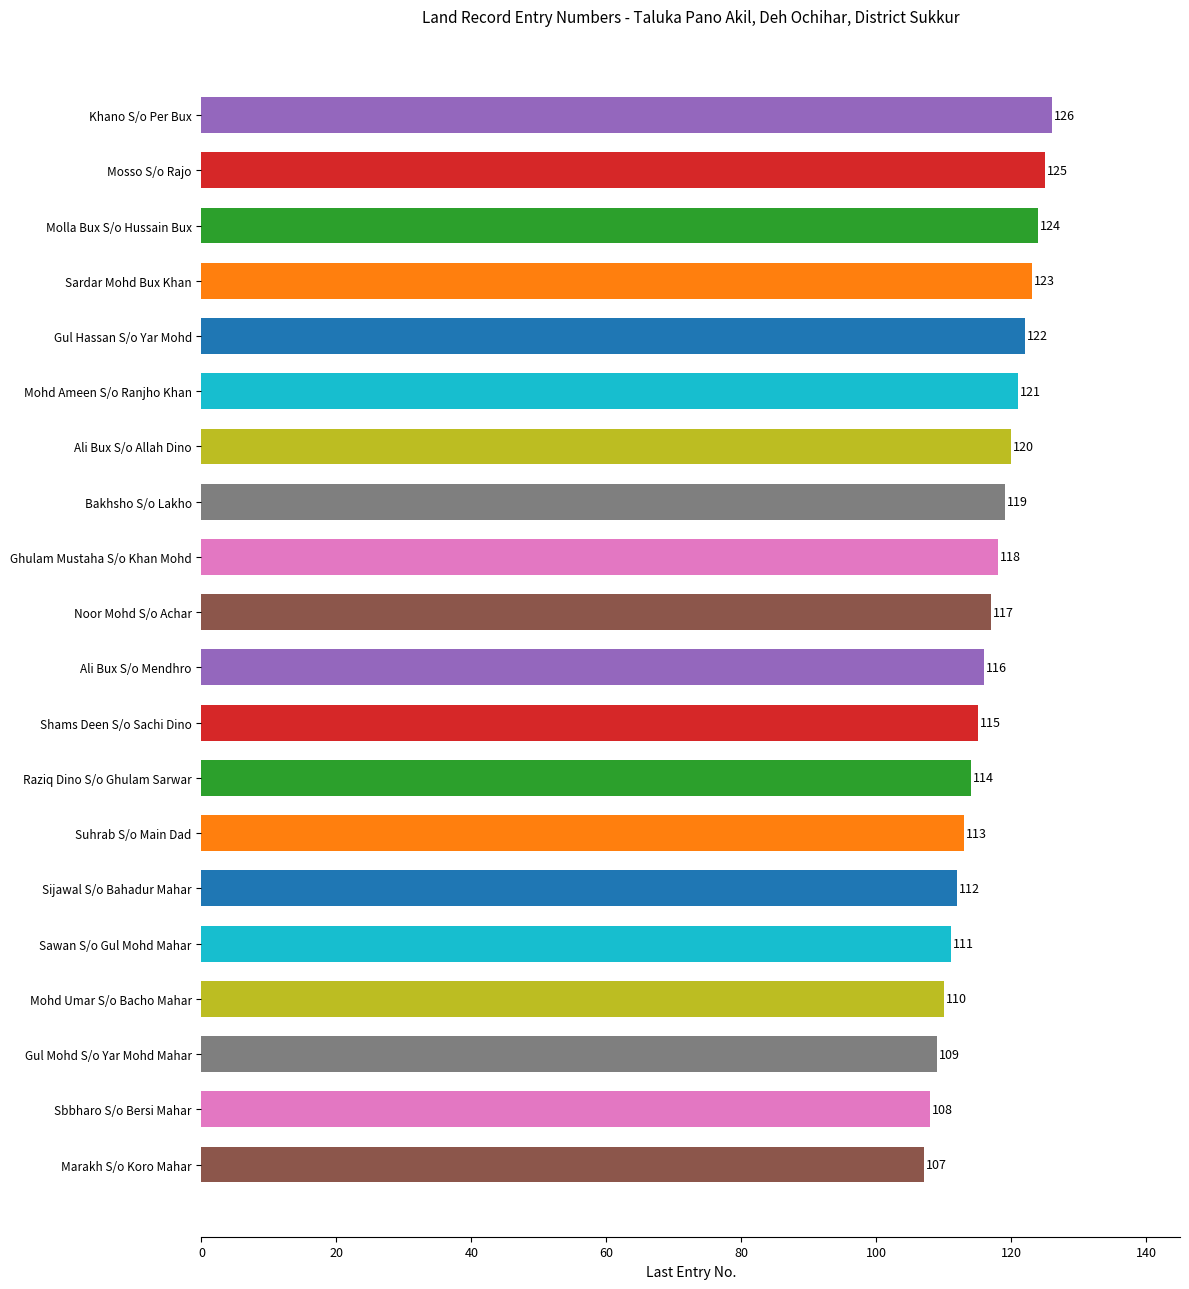

Rank the categories by value from highest to lowest.

Khano S/o Per Bux, Mosso S/o Rajo, Molla Bux S/o Hussain Bux, Sardar Mohd Bux Khan, Gul Hassan S/o Yar Mohd, Mohd Ameen S/o Ranjho Khan, Ali Bux S/o Allah Dino, Bakhsho S/o Lakho, Ghulam Mustaha S/o Khan Mohd, Noor Mohd S/o Achar, Ali Bux S/o Mendhro, Shams Deen S/o Sachi Dino, Raziq Dino S/o Ghulam Sarwar, Suhrab S/o Main Dad, Sijawal S/o Bahadur Mahar, Sawan S/o Gul Mohd Mahar, Mohd Umar S/o Bacho Mahar, Gul Mohd S/o Yar Mohd Mahar, Sbbharo S/o Bersi Mahar, Marakh S/o Koro Mahar